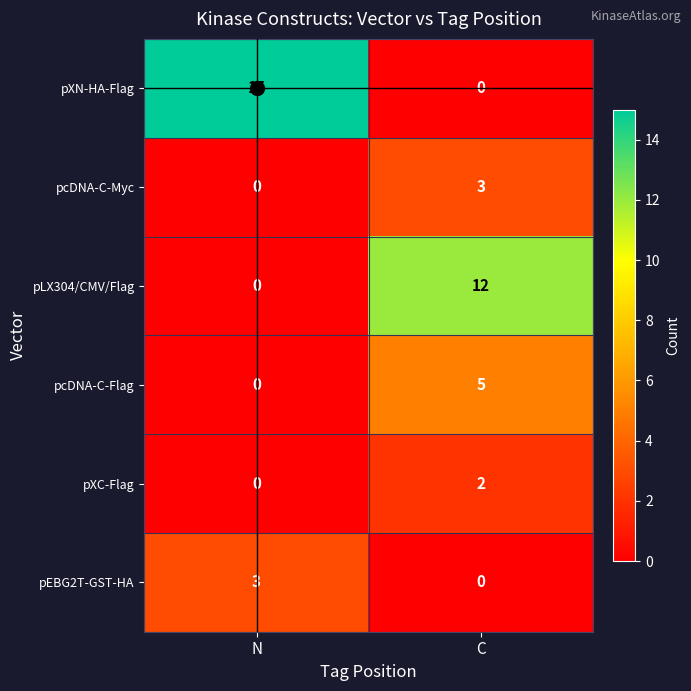

Which series changed the most between N and C?

pXN-HA-Flag